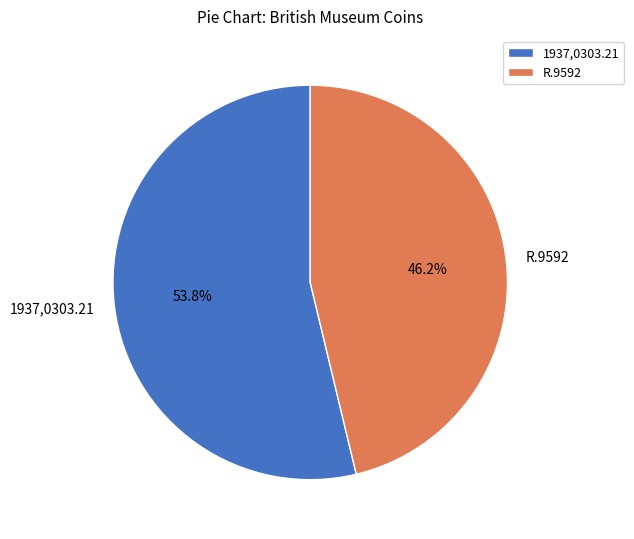

Approximately how many times larger is the value at R.9592 compared to 1937,0303.21?

0.9